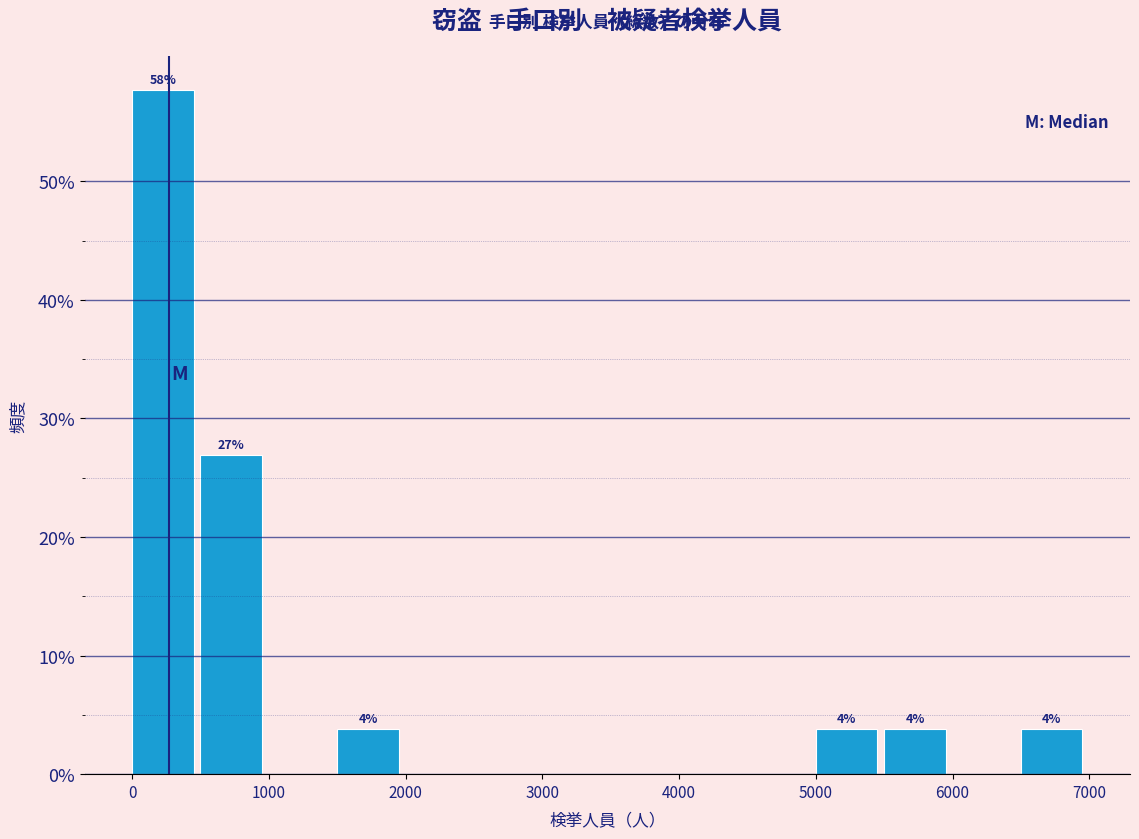

Which range on the x-axis has the tallest bar?

0 to 500